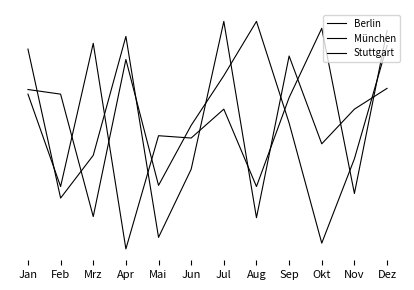

How many intersections are there between München and Berlin?

7